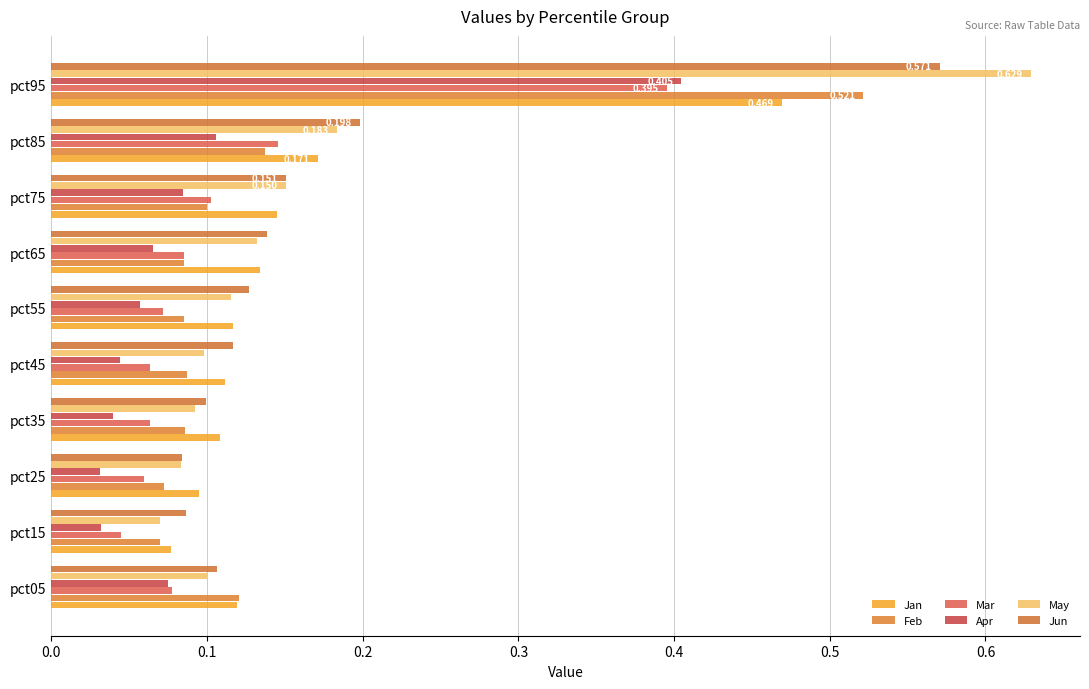

How many data points does each series have?

10